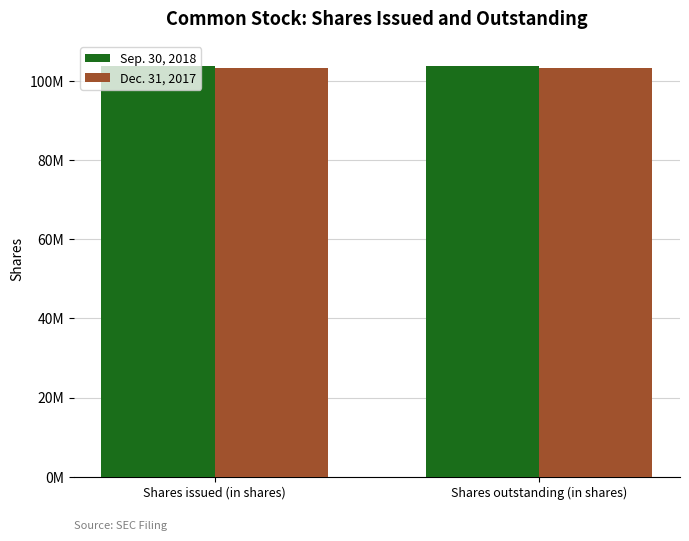

What are all the series names shown in the legend?

Sep. 30, 2018, Dec. 31, 2017